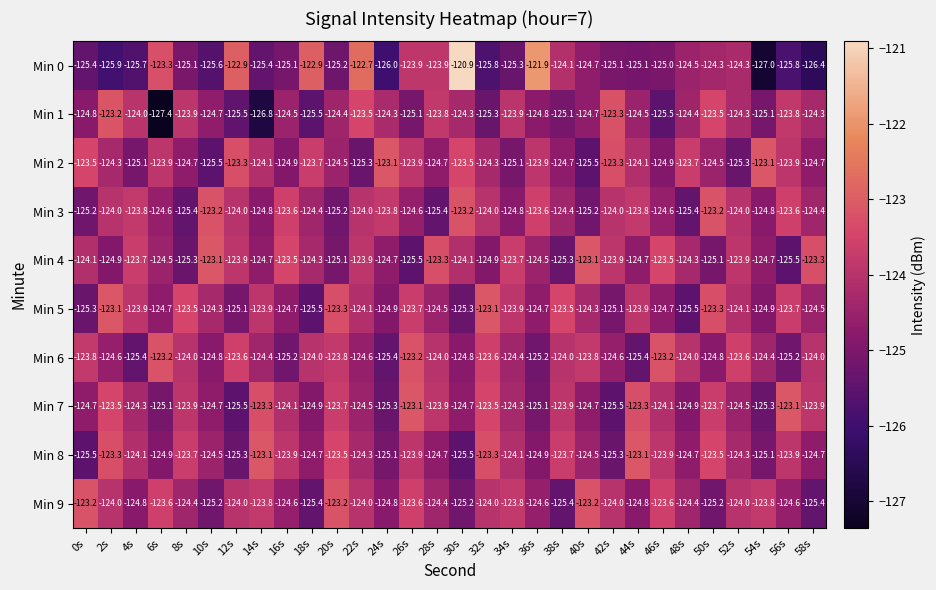

What is the difference between the maximum and minimum values in the Min 7 series?

2.4